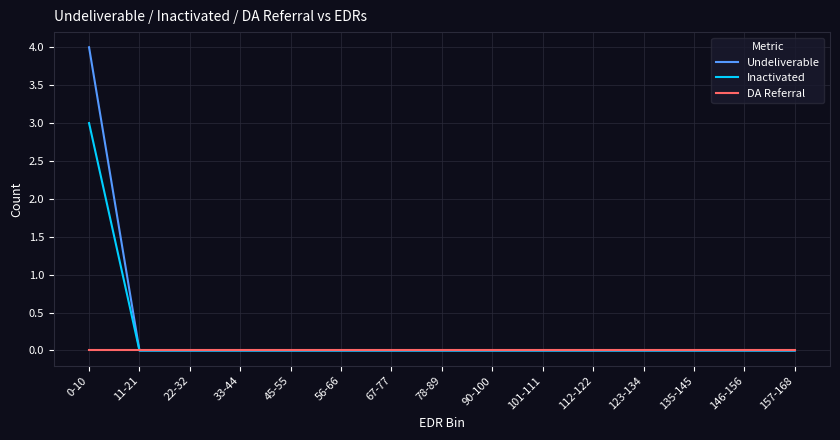

Which category has the highest value across all series?

0-10